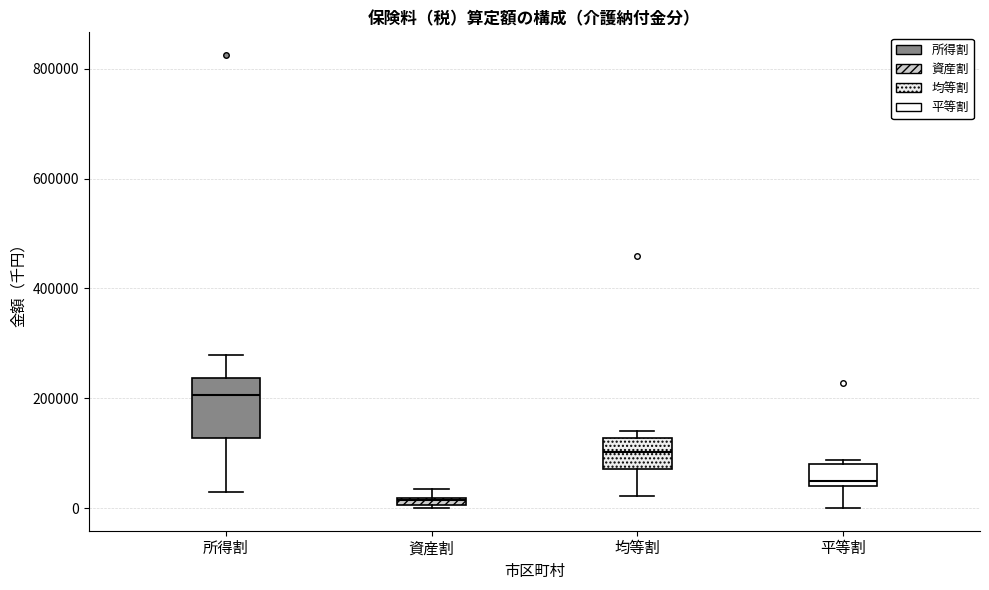

Which box is the tallest, from its lower edge to its upper edge?

所得割